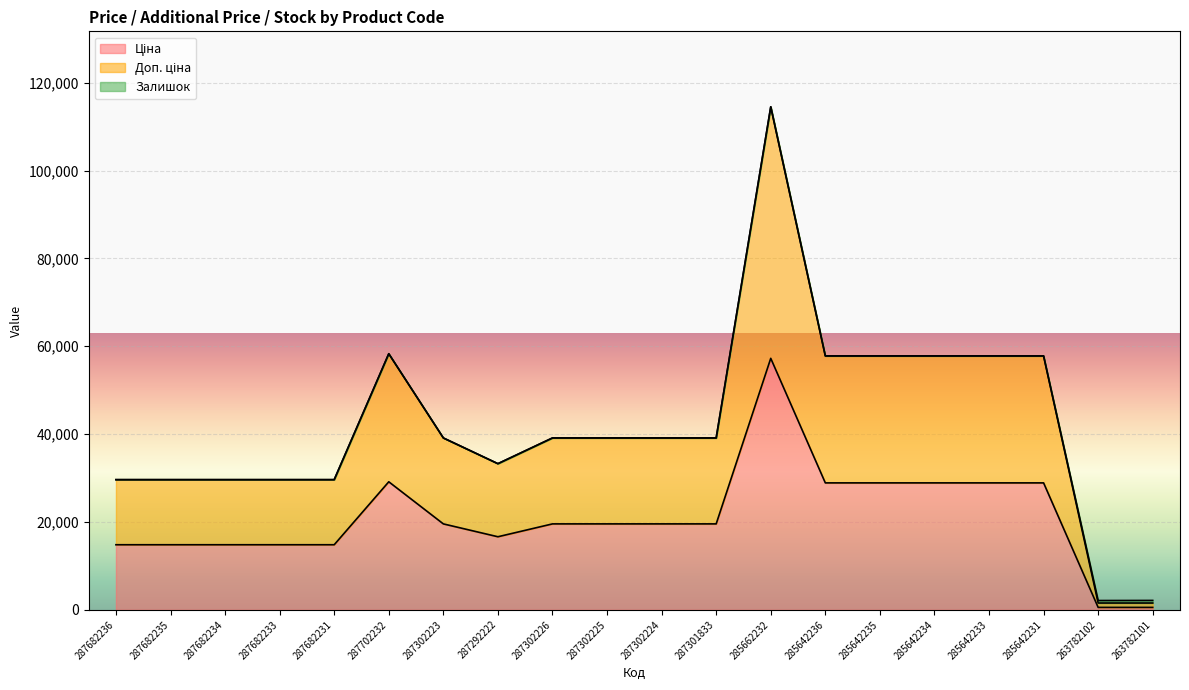

Is the value of Ціна at 285662232 greater than the value of Доп. ціна at 287682236?

Yes